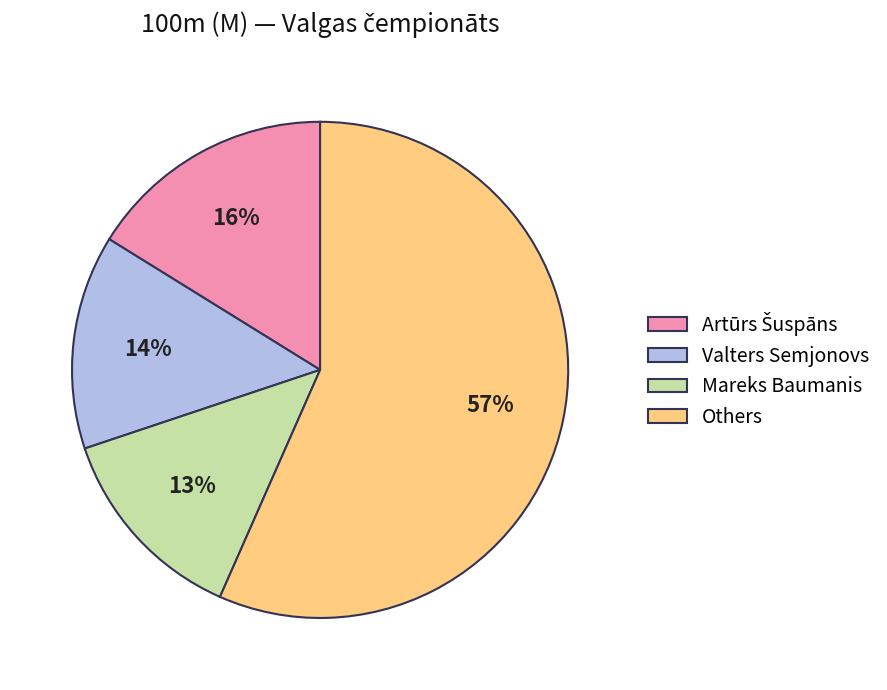

To the nearest percent, what is the average slice percentage?

25%